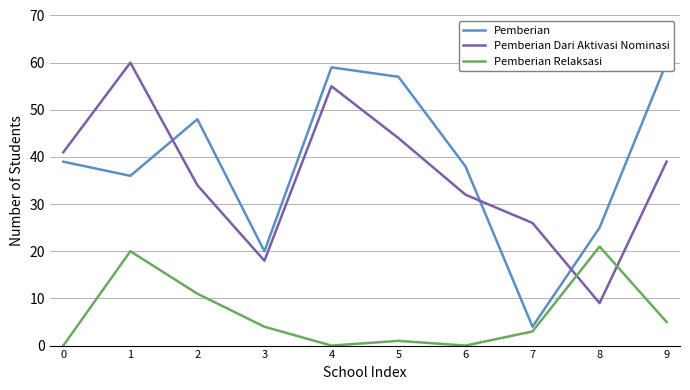

Which series has the widest spread of values?

Pemberian